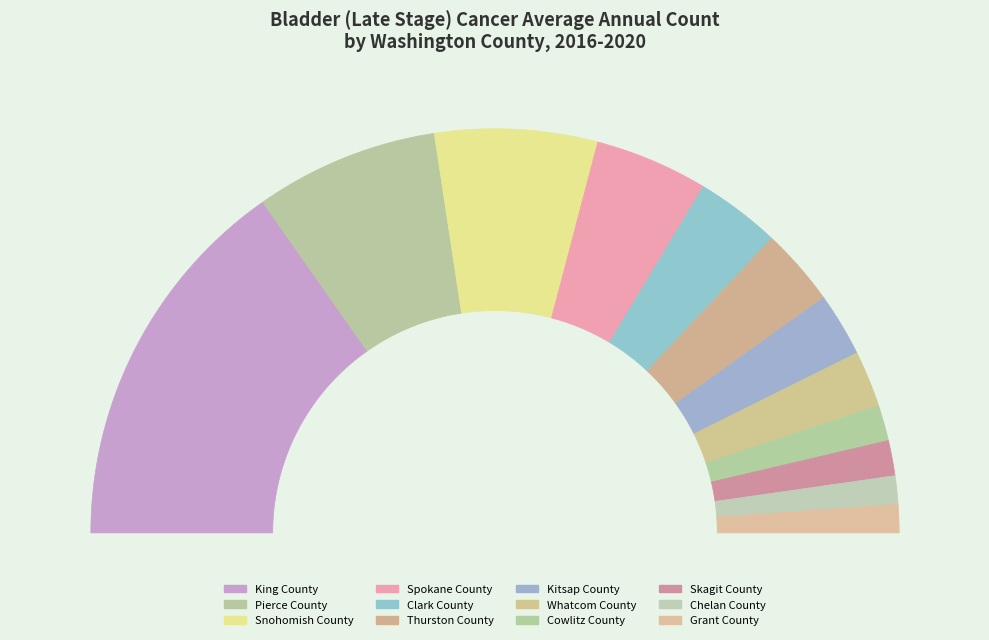

Count the number of slices in the pie.

12